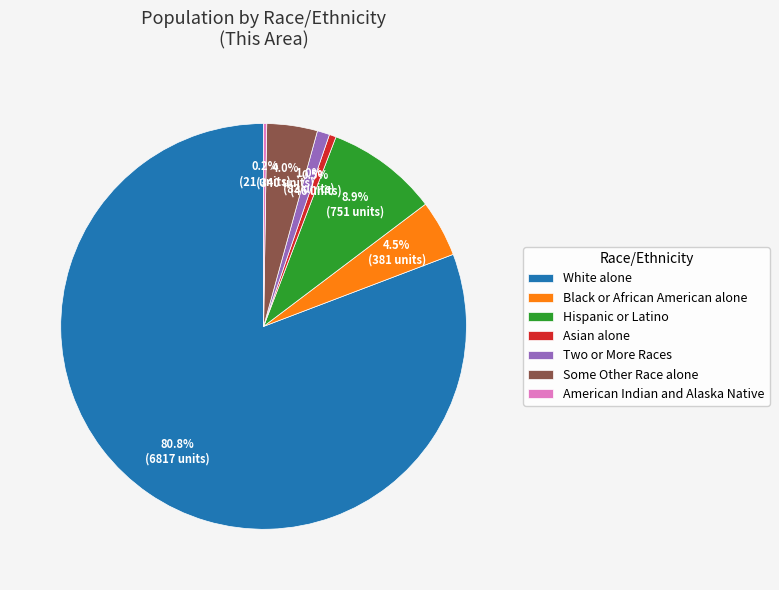

What portion of the pie excludes Two or More Races?

99.0%